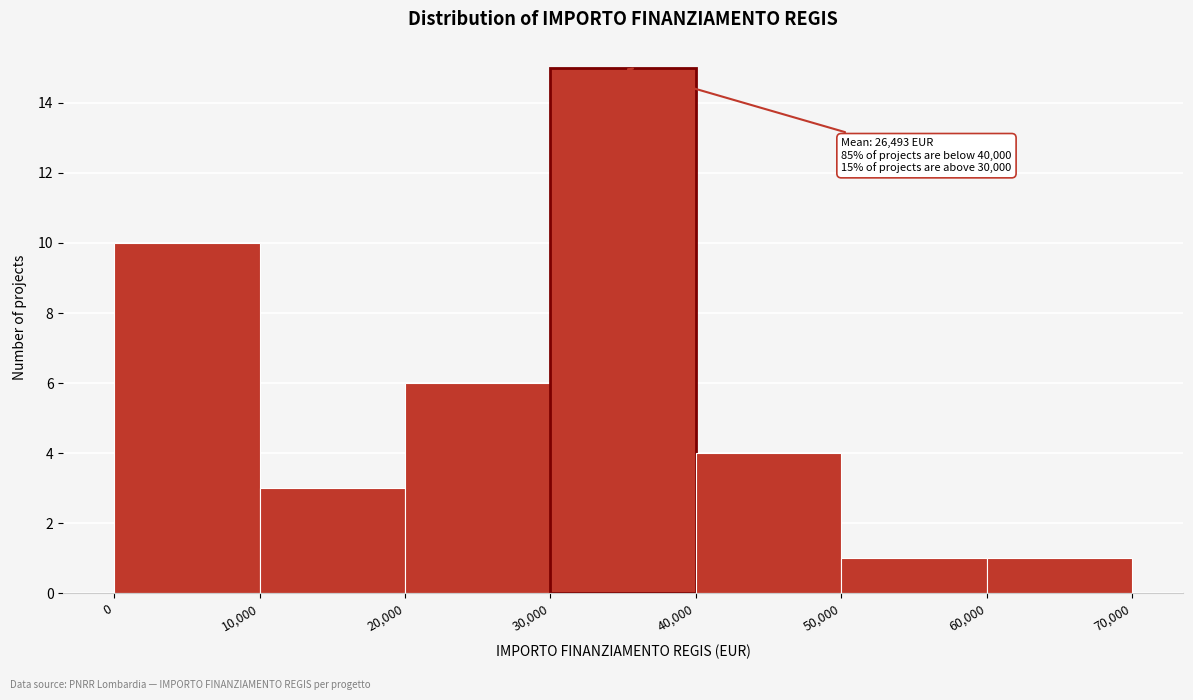

Over which range of the x-axis is the bar tallest?

30,000 to 40,000